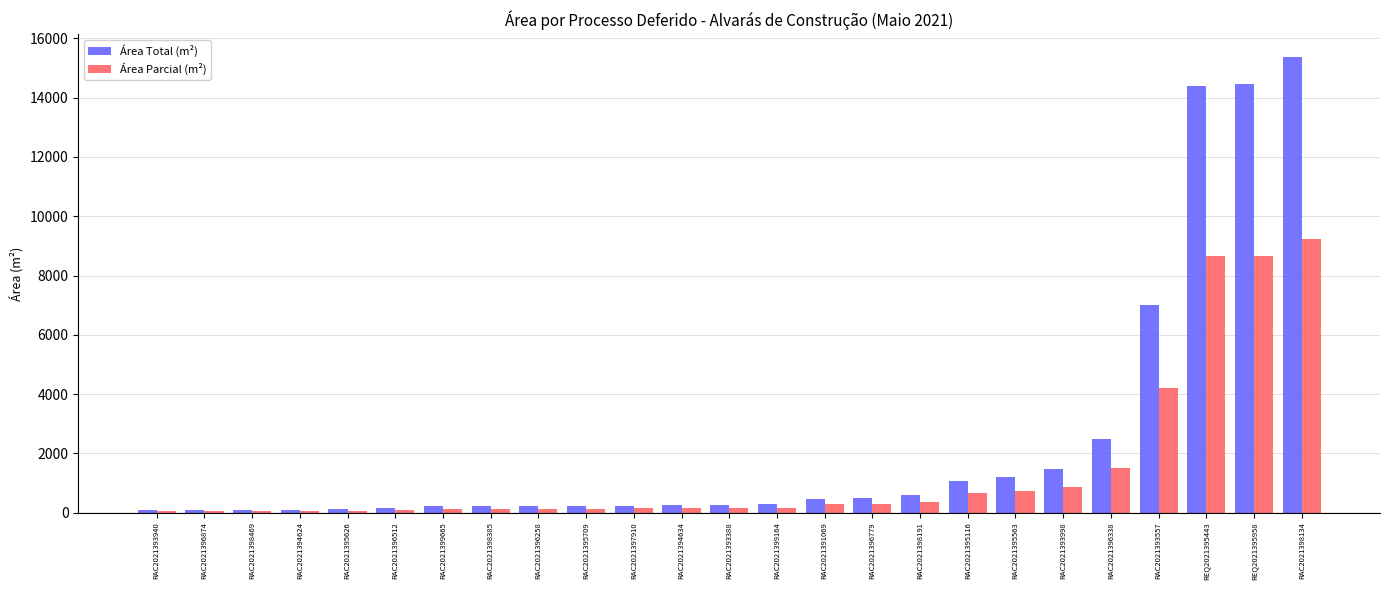

At how many categories does at least one series exceed 1357?

6